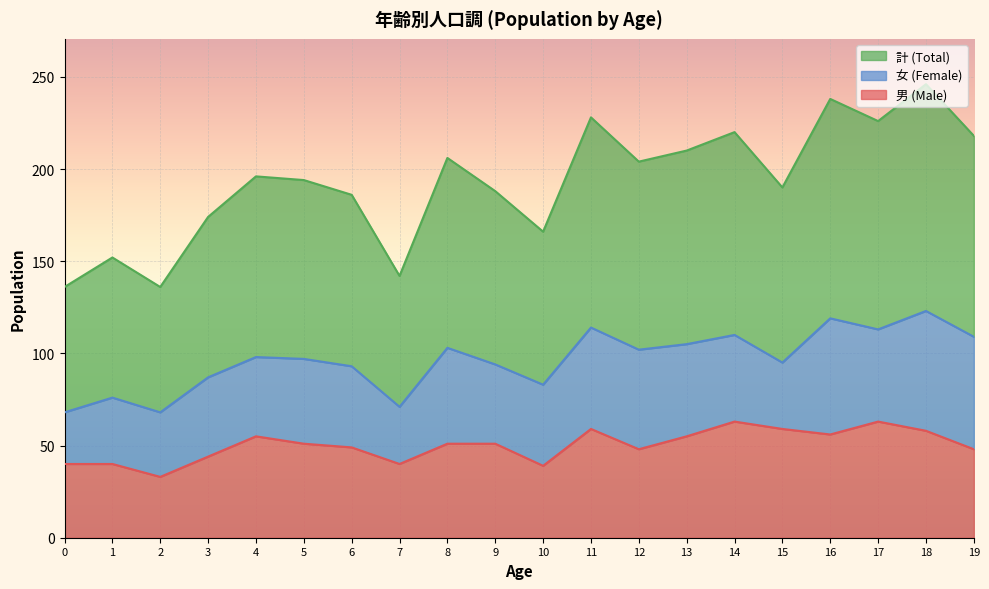

True or false: 男 (Male) has more than 1 points higher than both neighbors.

True